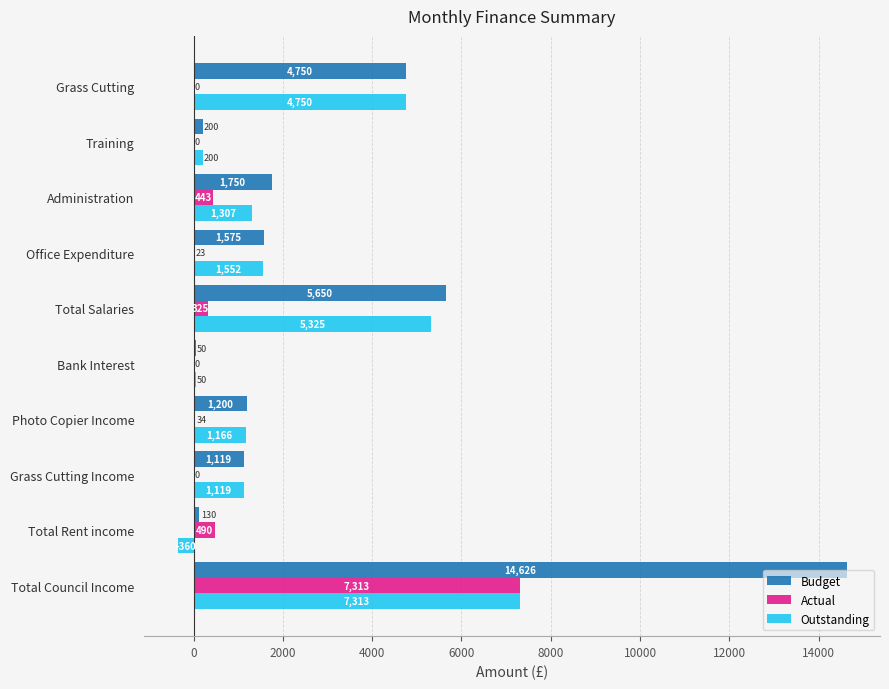

At which category is the sum across all series the highest?

Total Council Income